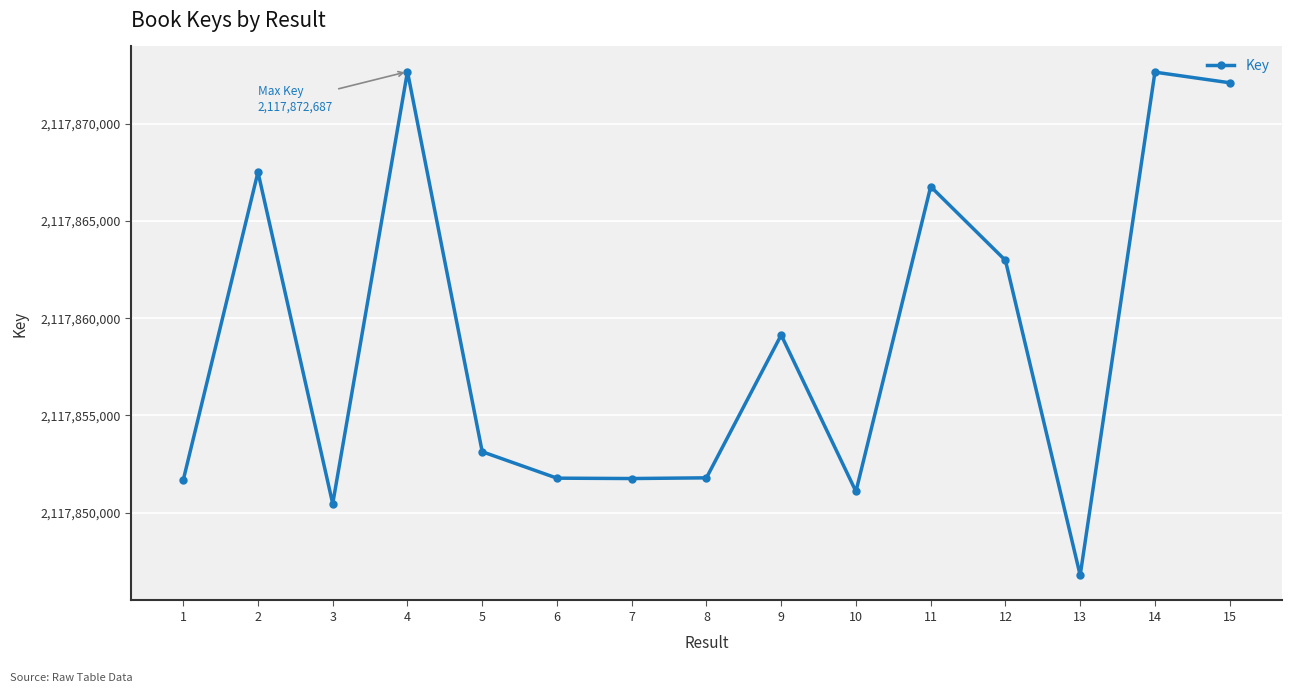

What is the ratio of the value at 13 to the value at 7?

1.0